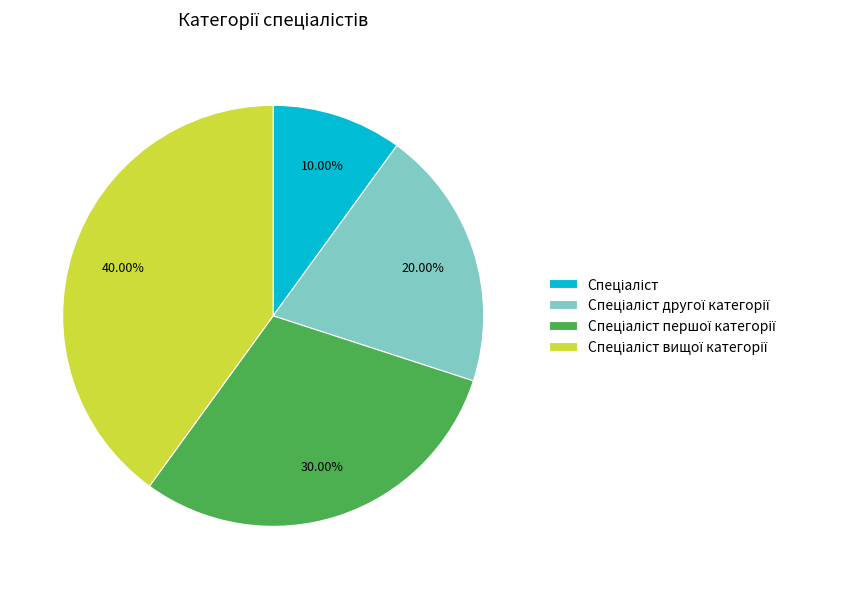

Is there a majority slice in this chart?

No